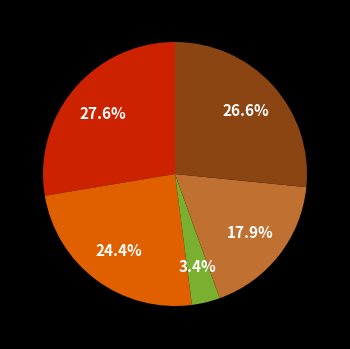

Is there any slice that represents more than half of the pie?

No